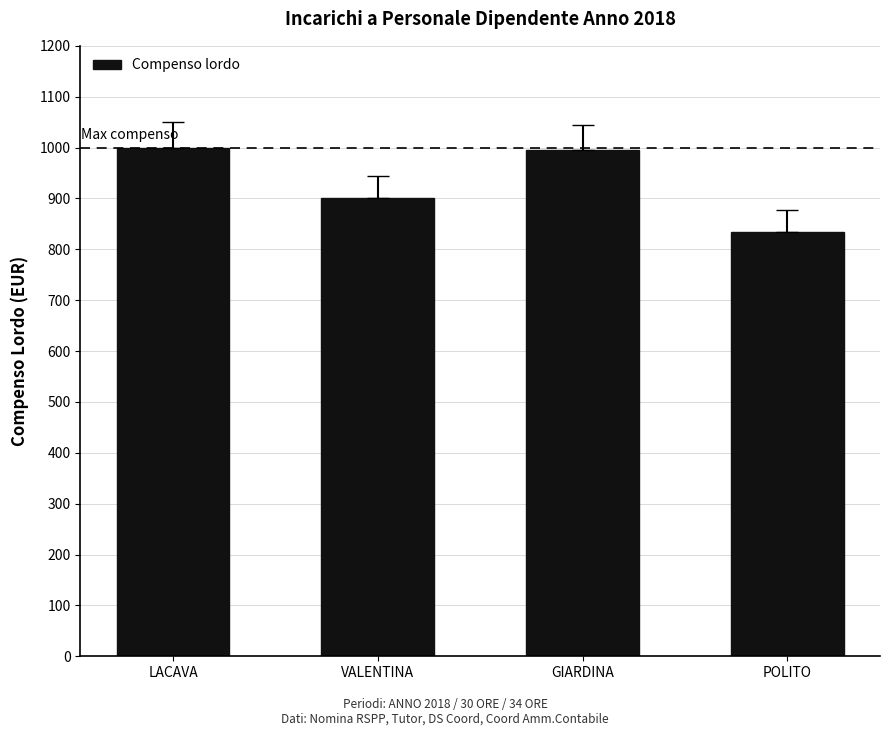

What is the maximum value shown in the chart?

1000.0